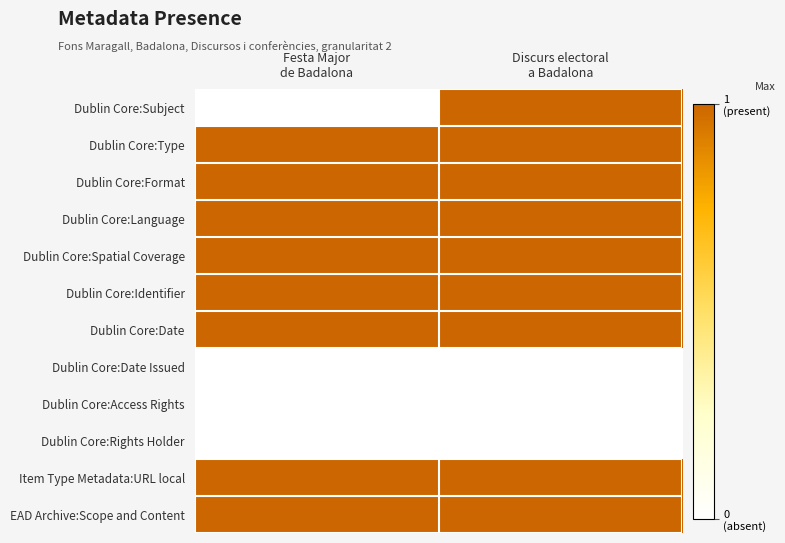

At how many categories does at least one series exceed 0?

2